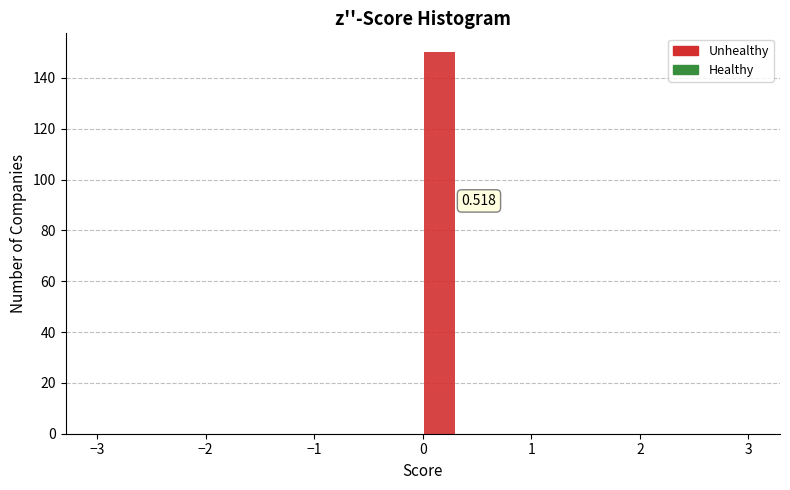

Around what value on the x-axis is the tallest bar? Give the approximate position of its centre, as read against the axis.

0.2